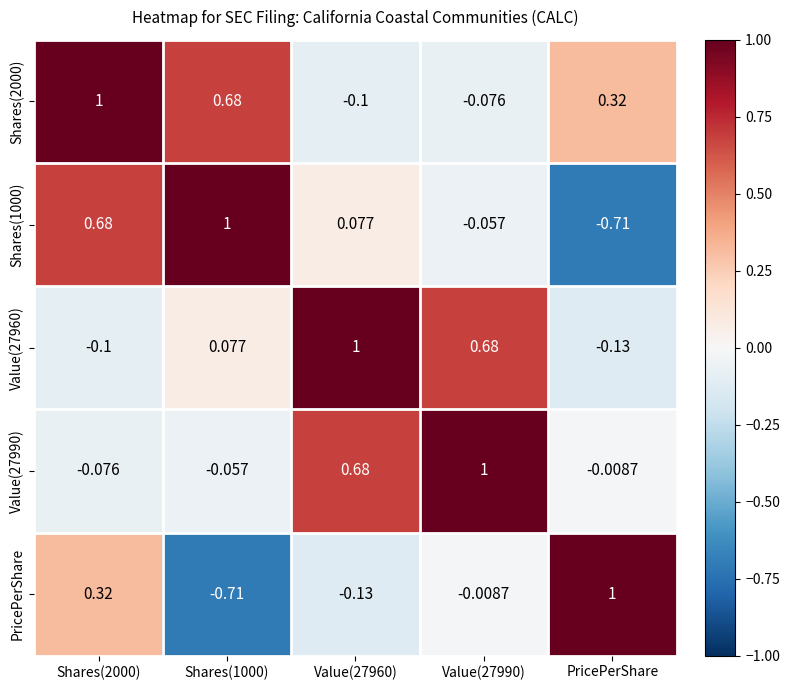

What is the total value across all series at Value(27960)?

1.5